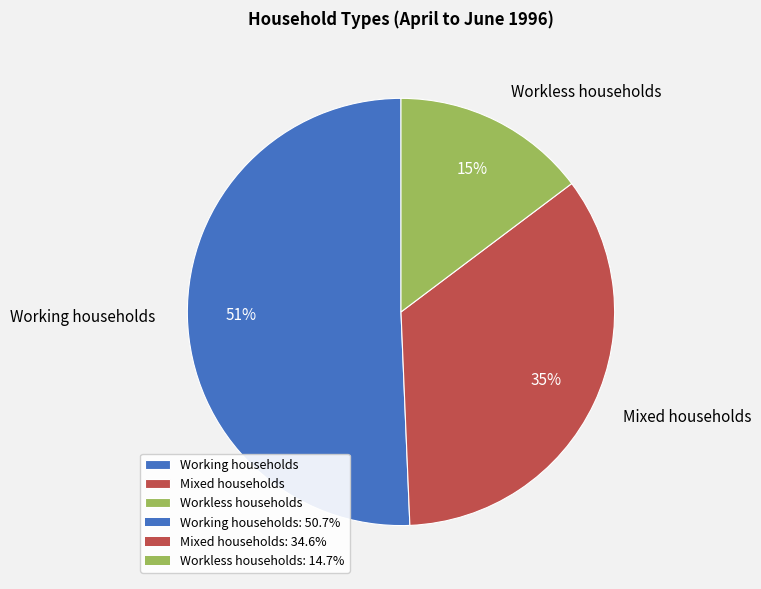

Does Working households represent more than half of the total?

Yes